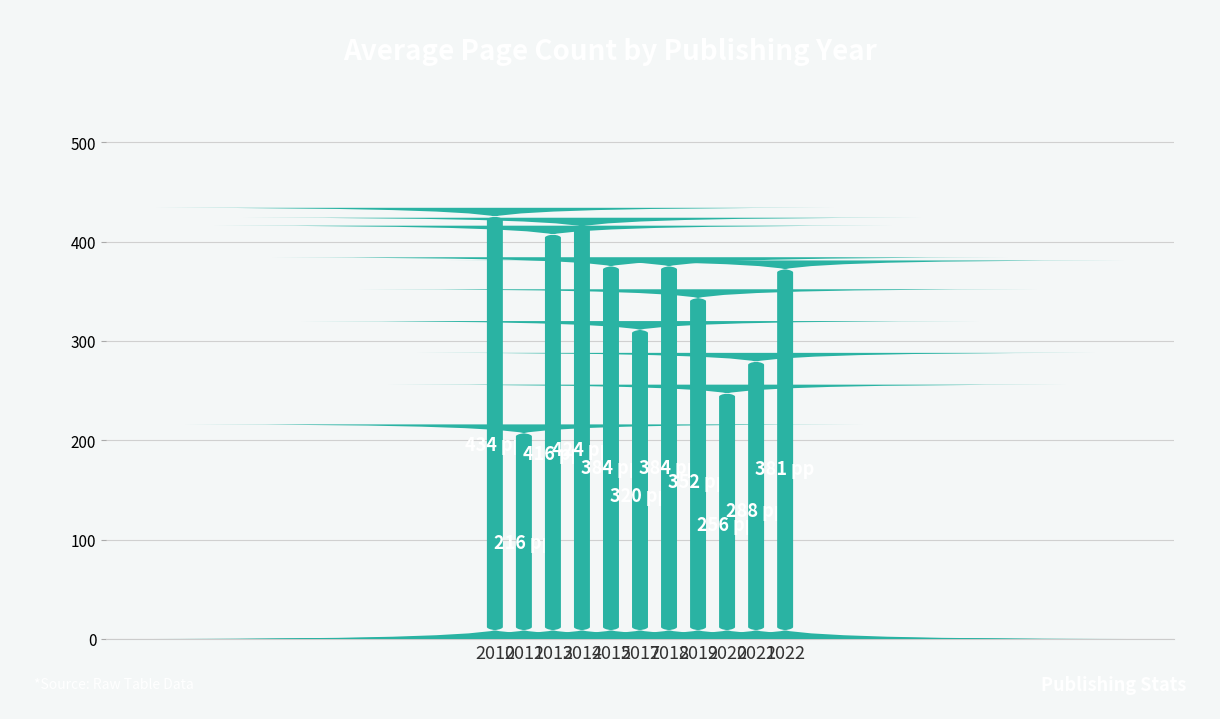

What is the maximum value shown in the chart?

434